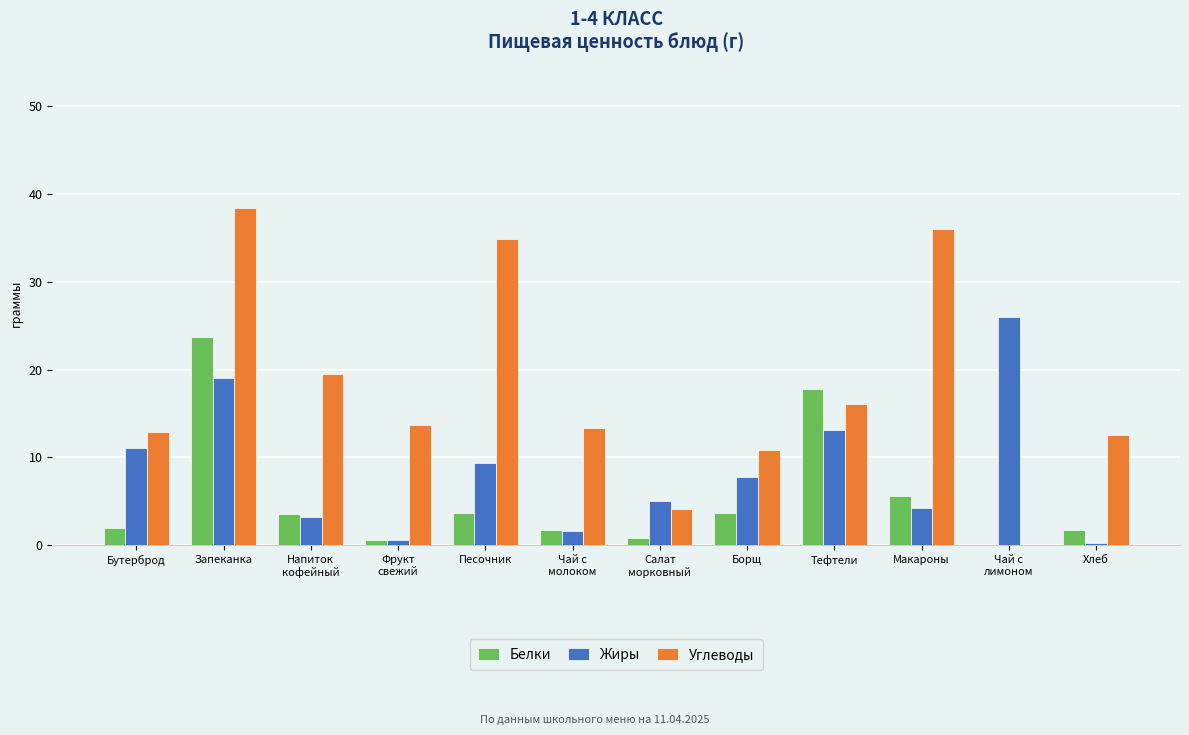

Which series has the largest total across all categories?

Углеводы